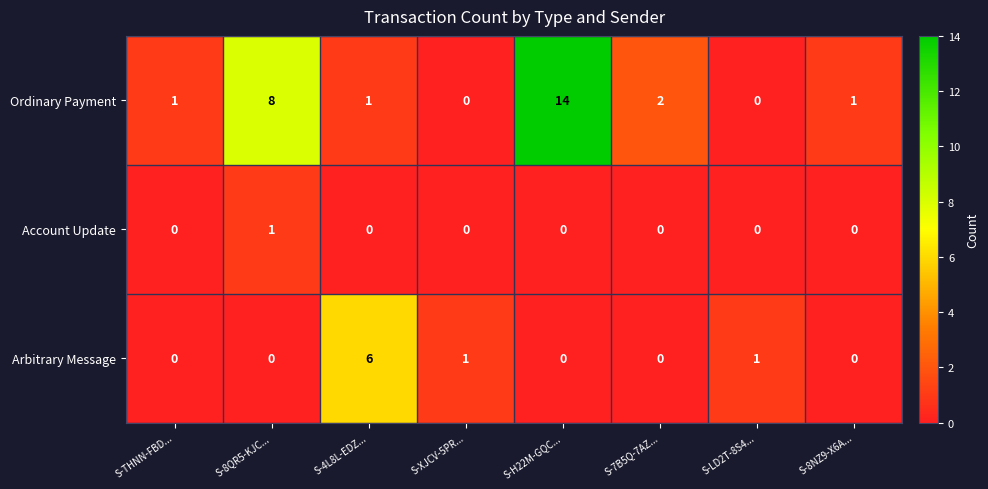

Which series has the largest range (max minus min)?

Ordinary Payment